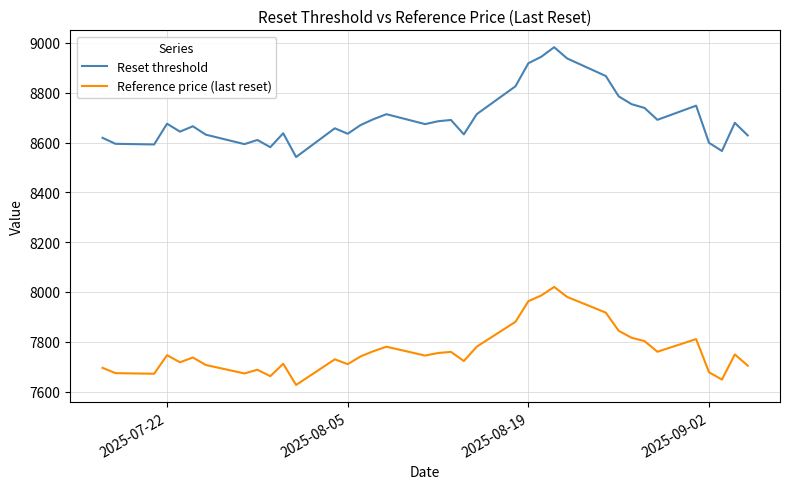

Which series has the largest total across all categories?

Reset threshold